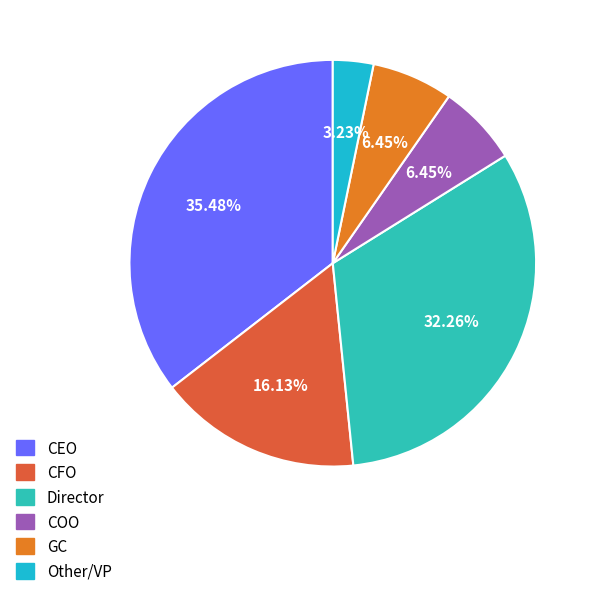

To the nearest percent, what is the combined percentage of Other/VP and Director?

35%